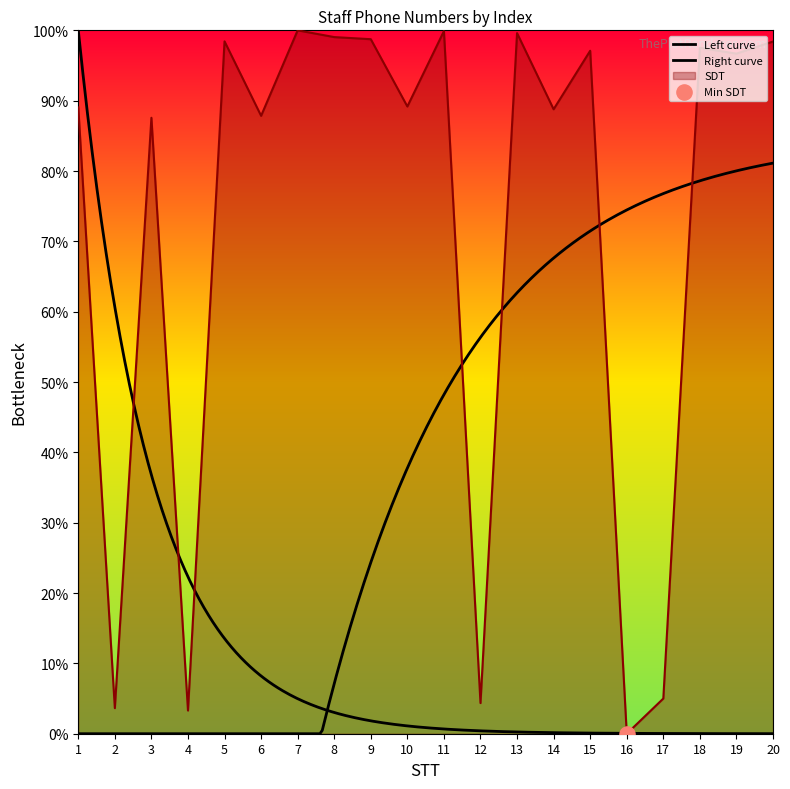

What is the change in value from 14 to 18?

+8.7